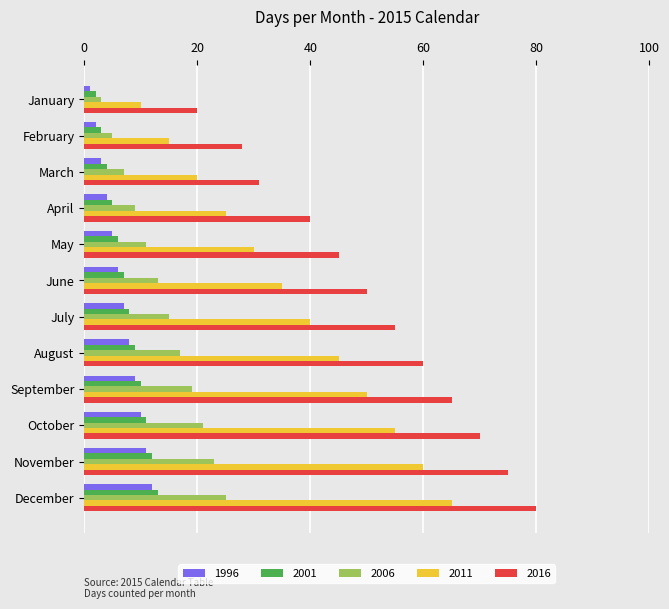

What is the difference between the second highest and second lowest values in the 1996 series?

9